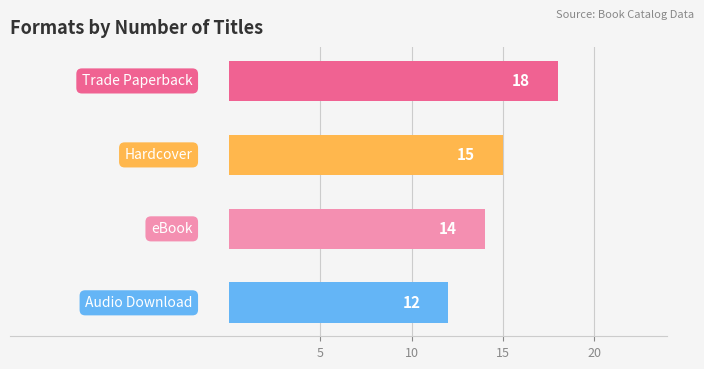

What is the value of the 3rd bar from the top?

14